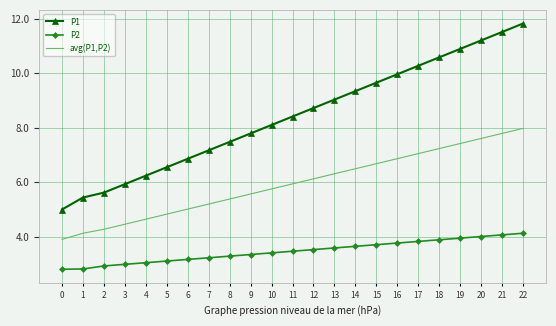

List the labels in order of avg(P1,P2) value, smallest first.

0, 1, 2, 3, 4, 5, 6, 7, 8, 9, 10, 11, 12, 13, 14, 15, 16, 17, 18, 19, 20, 21, 22